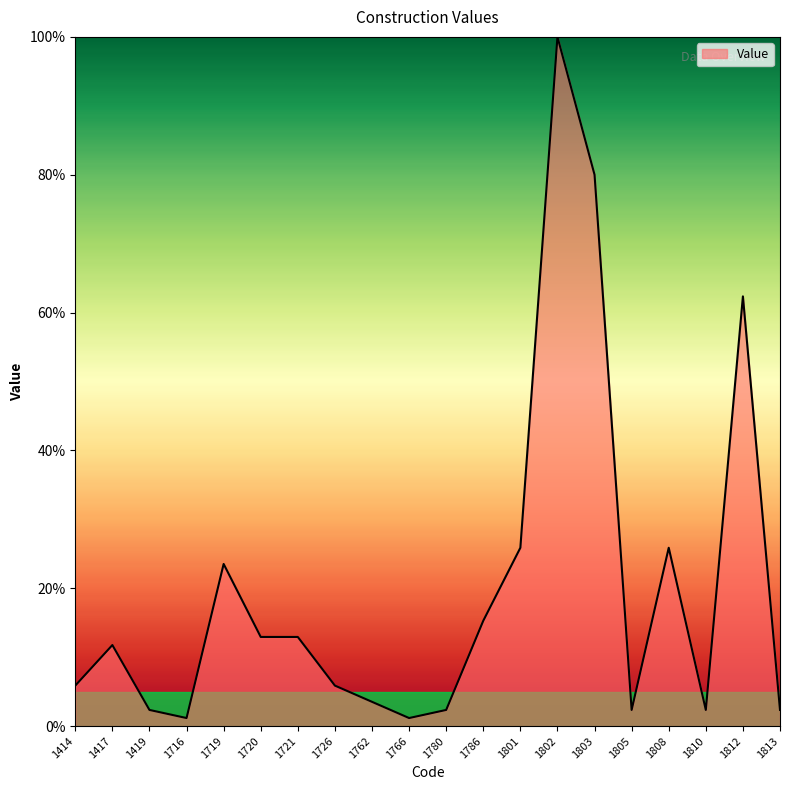

What is the greatest value displayed?

100.0